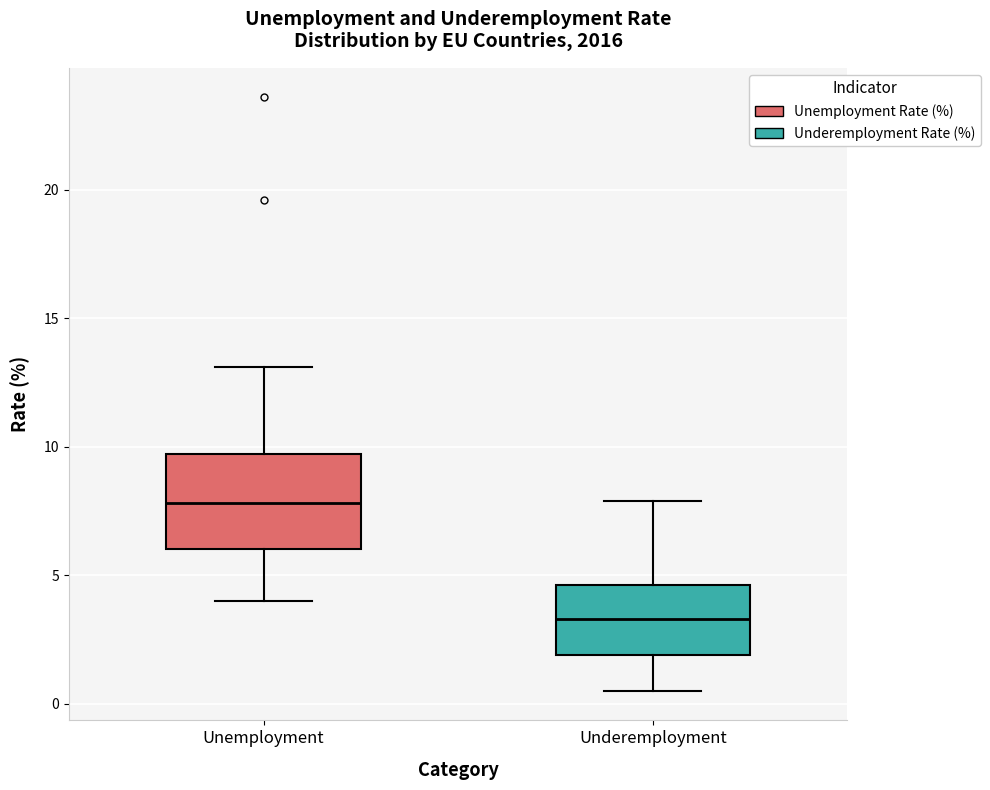

Reading left to right, read every box against the y-axis: the position of its median line, the range the box covers, and the ends of its whiskers. The values are not printed on the chart, so give them approximately, as read against the axis.

Unemployment: median 8.0, box 6.0 to 9.5, whiskers 4.0 to 13.0
Underemployment: median 3.5, box 2.0 to 4.5, whiskers 0.5 to 8.0